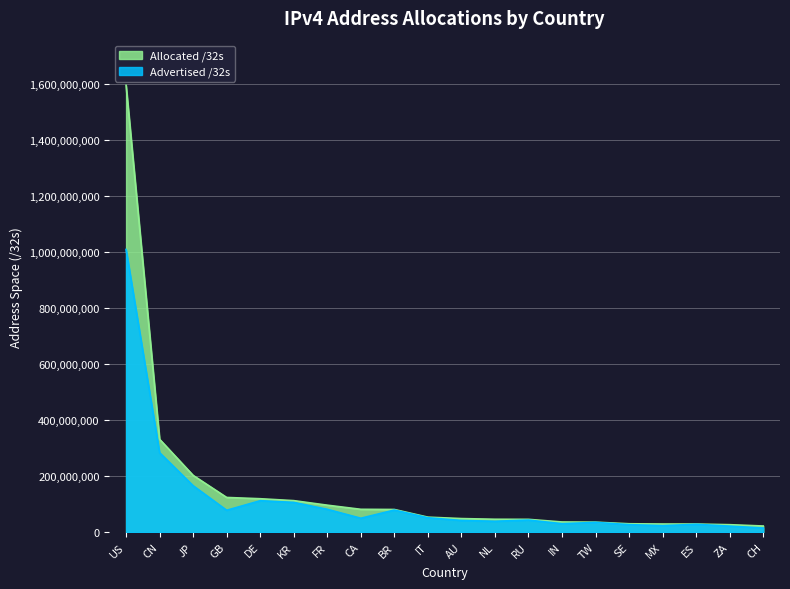

How many interior local valleys does the Advertised /32s series have?

5